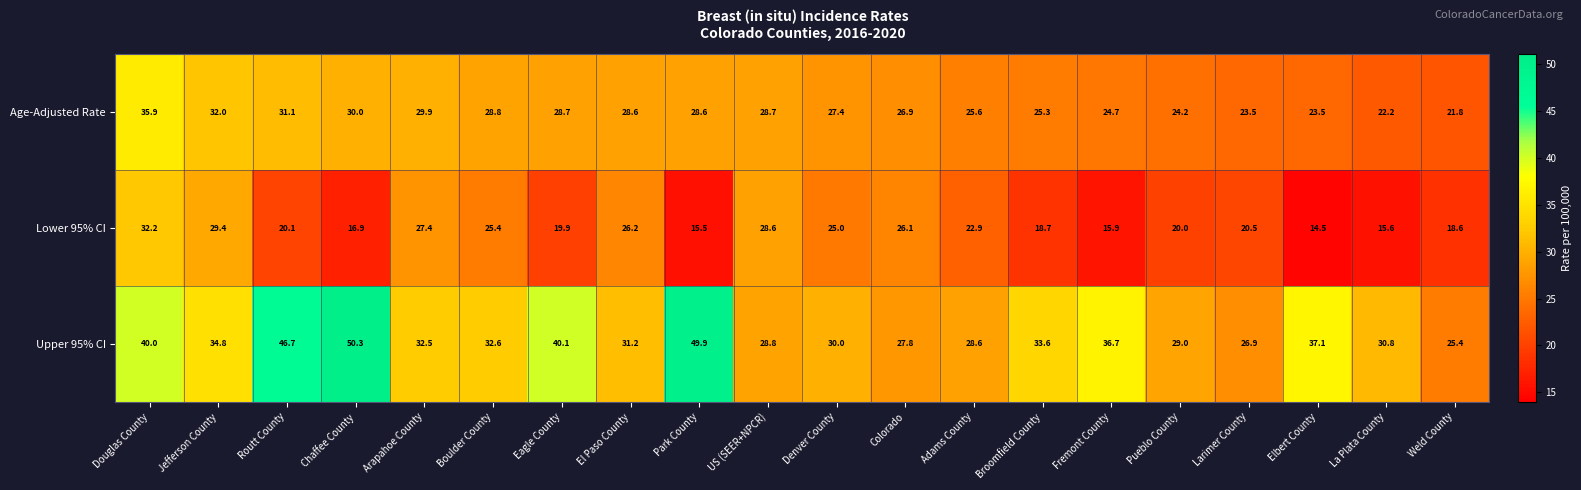

At which label does Age-Adjusted Rate reach its peak?

Douglas County